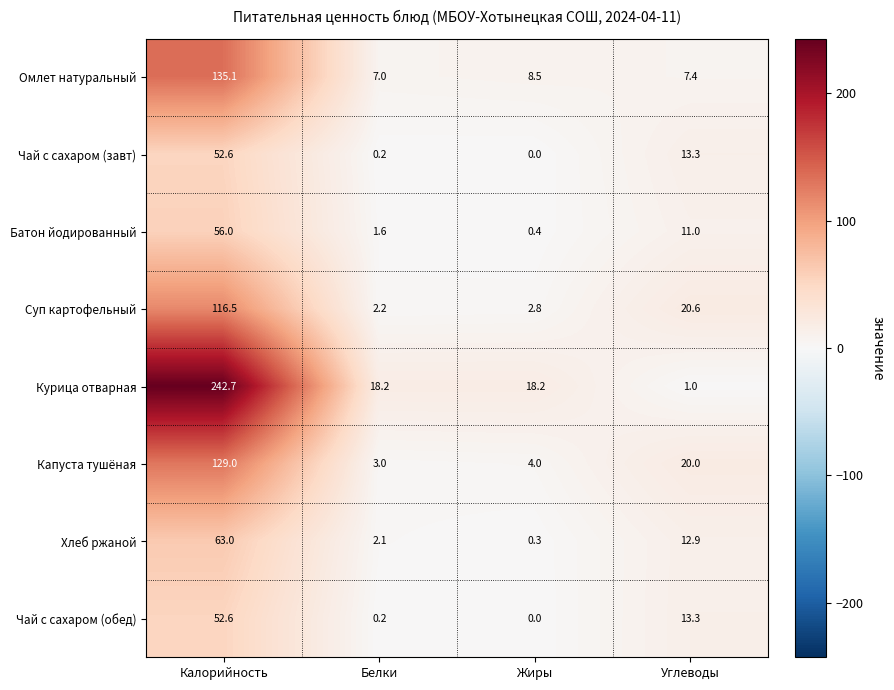

Between Калорийность and Углеводы, which series saw the biggest shift?

Курица отварная